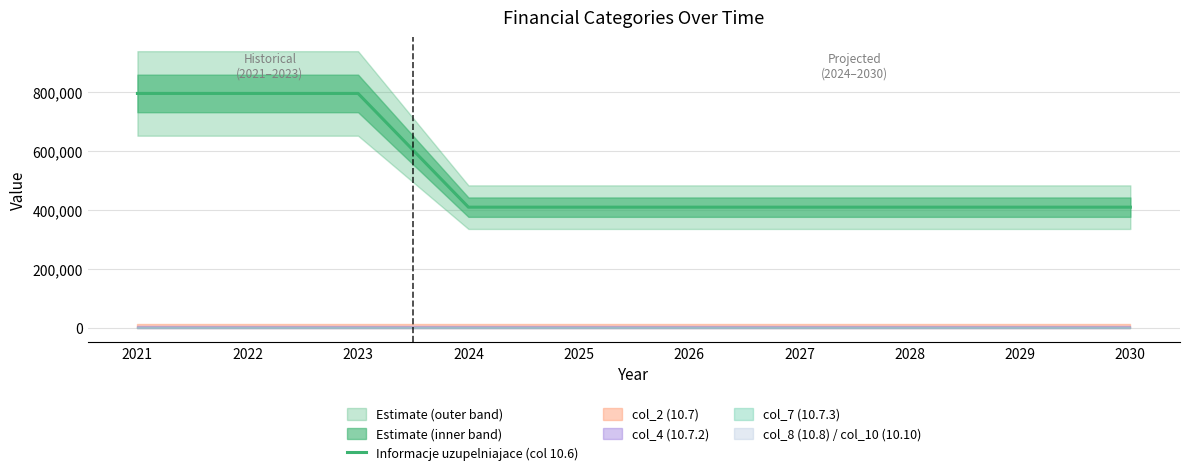

What is the difference between the maximum and minimum values?

385000